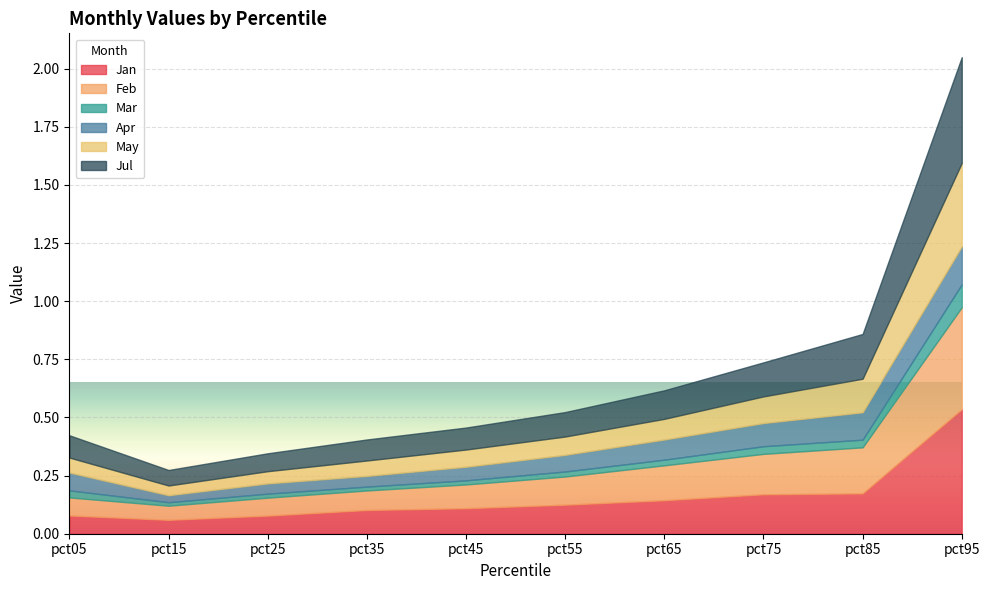

Rank the series at pct75 from highest to lowest value.

Feb, Jan, Jul, May, Apr, Mar